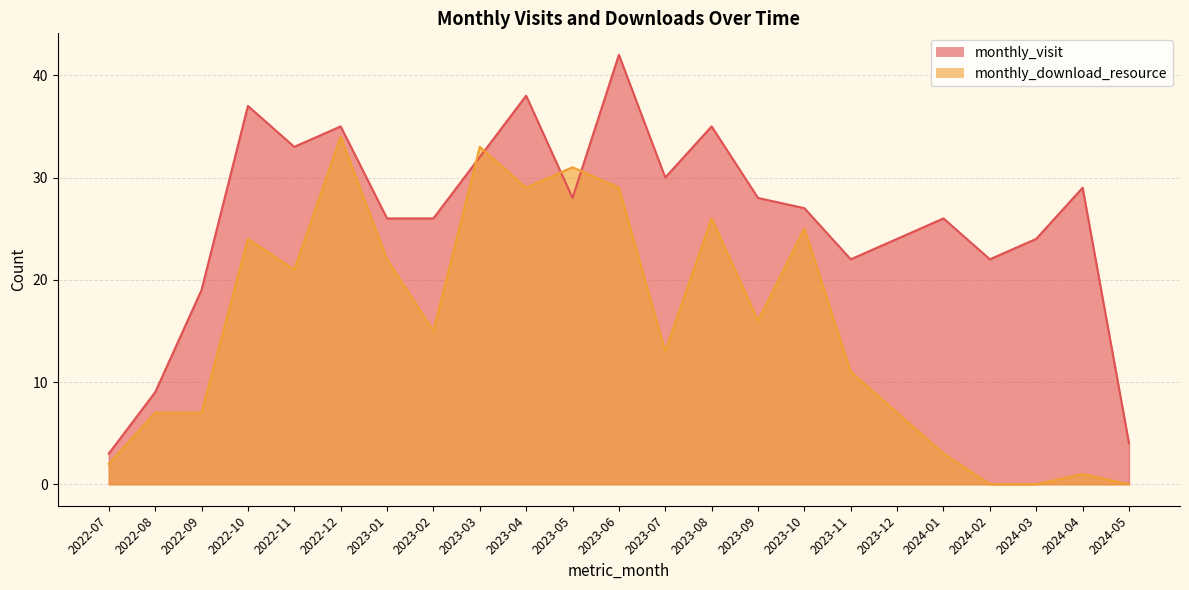

How many lines are shown in the chart?

2